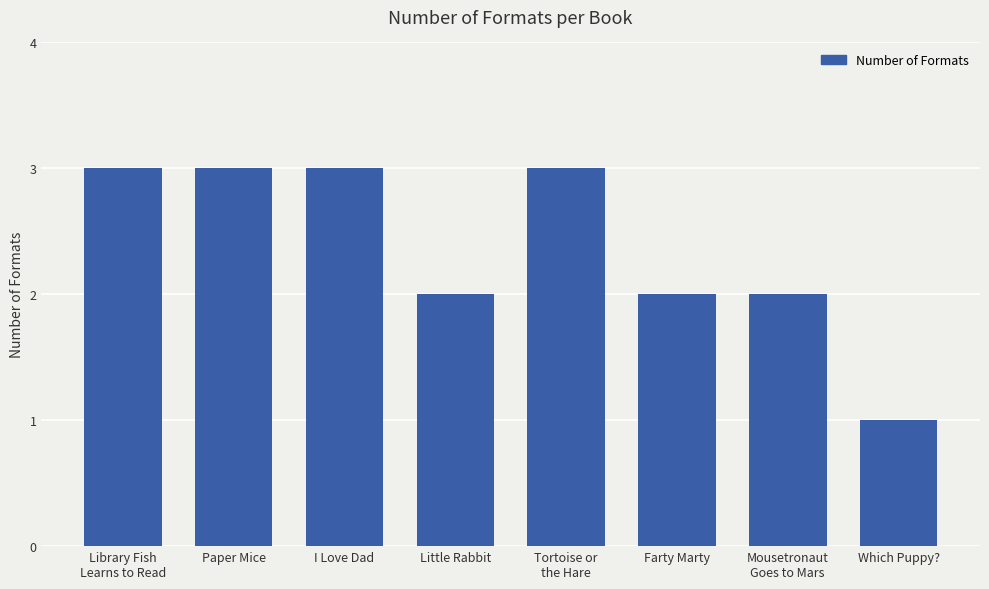

The value at Library Fish
Learns to Read is 1. True or false?

False